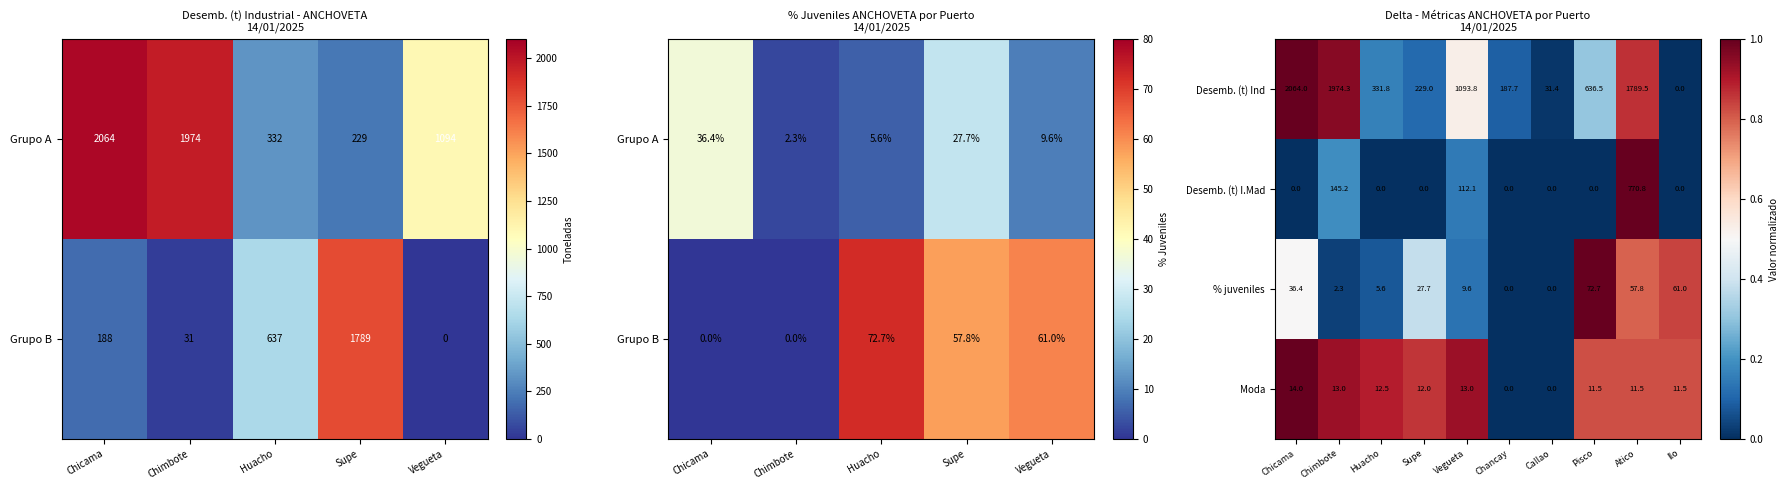

Is it true that % juveniles equals -44.9 at Callao?

False